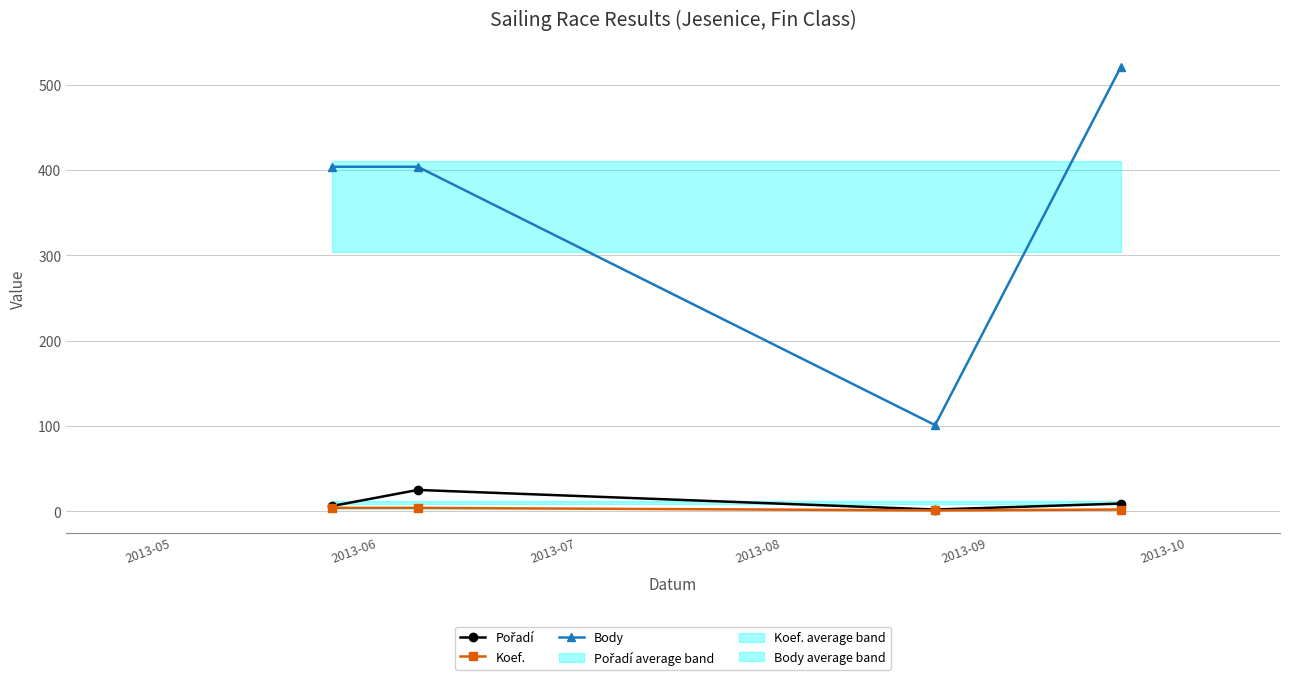

True or false: Pořadí and Koef. intersect in this chart.

False